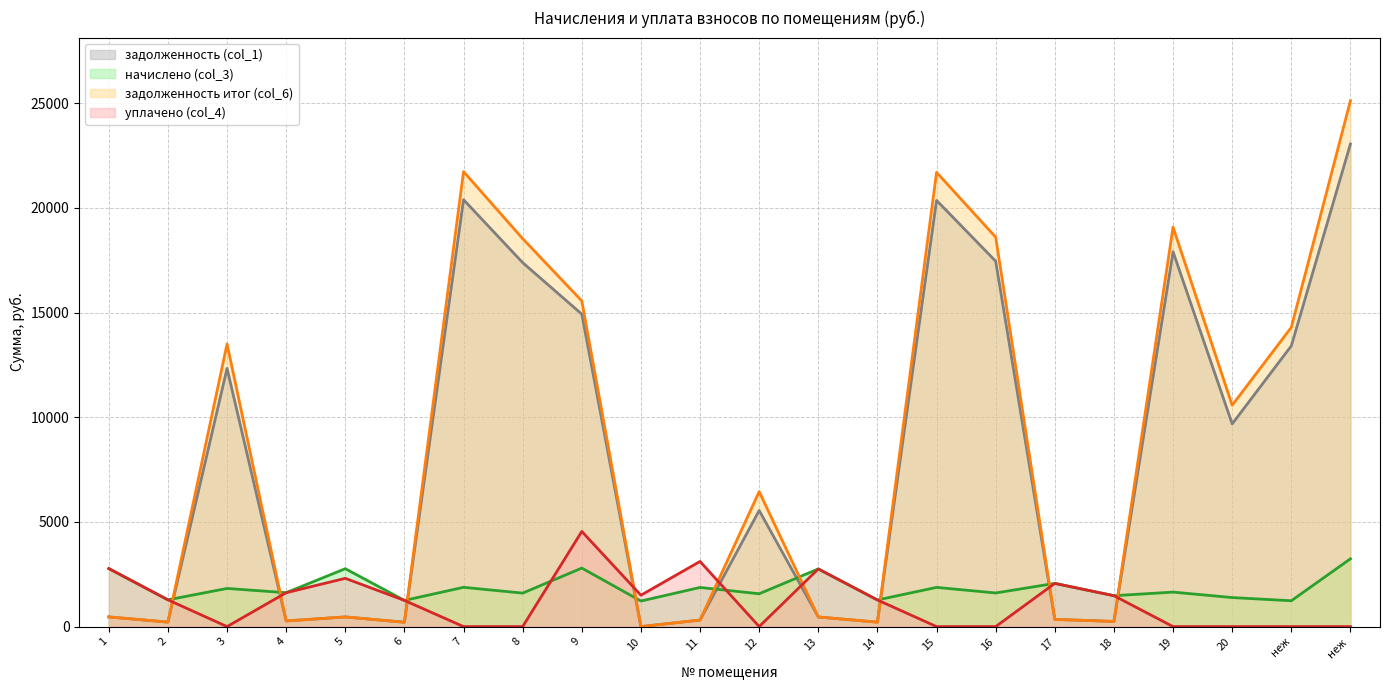

Between which two adjacent categories do уплачено (col_4) and задолженность итог (col_6) first intersect?

2 and 3